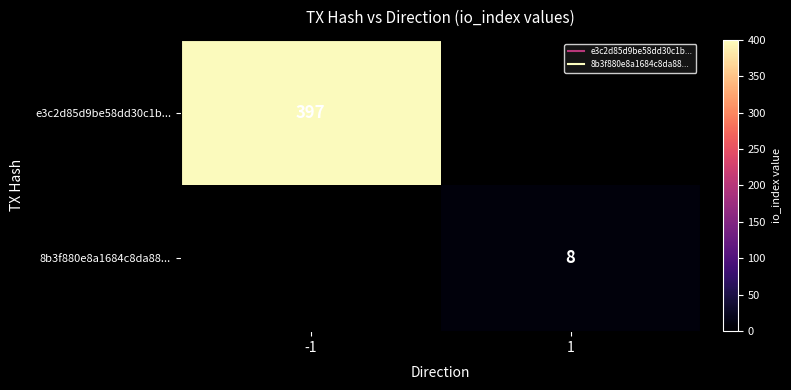

Rank the series at -1 from highest to lowest value.

e3c2d85d9be58dd30c1b..., 8b3f880e8a1684c8da88...